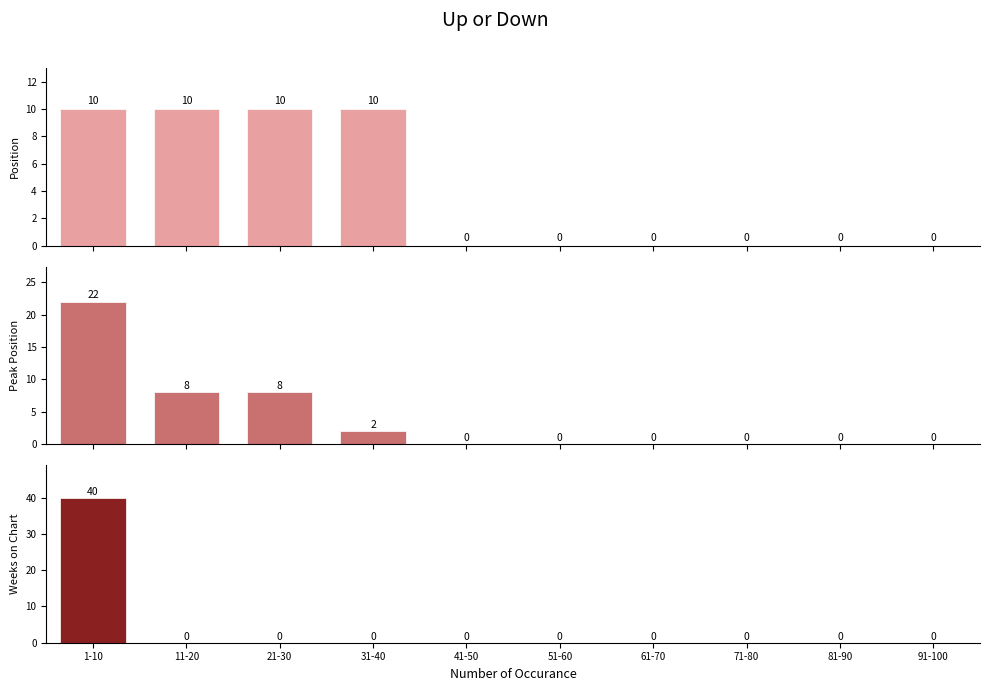

Does the chart contain any negative values?

No